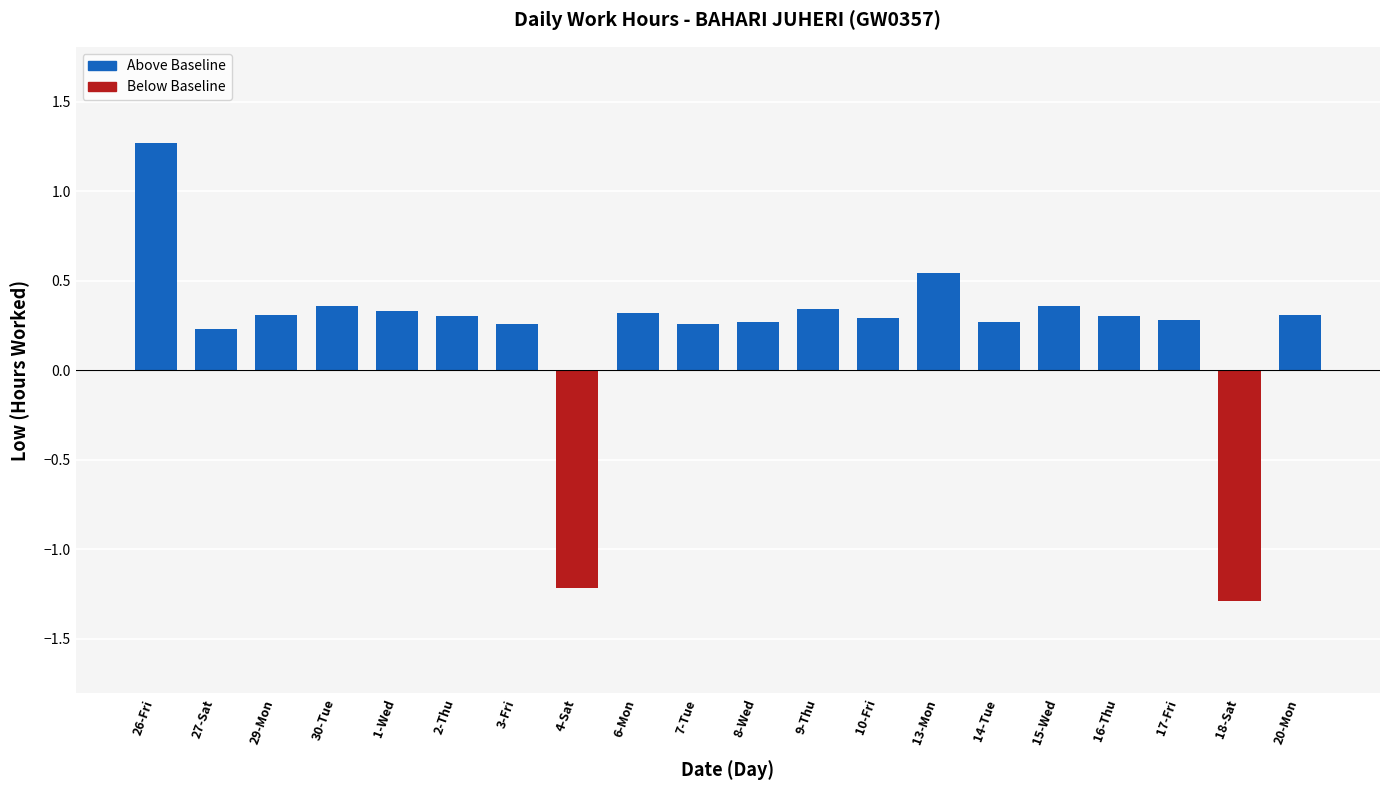

Is it true that Below Baseline equals 0.7 at 1-Wed?

False